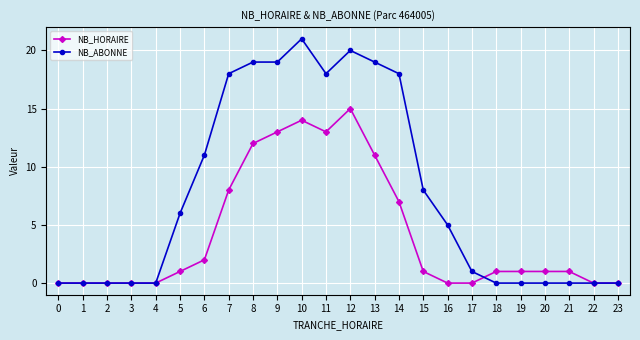

Rank the series at 14 from lowest to highest value.

NB_HORAIRE, NB_ABONNE